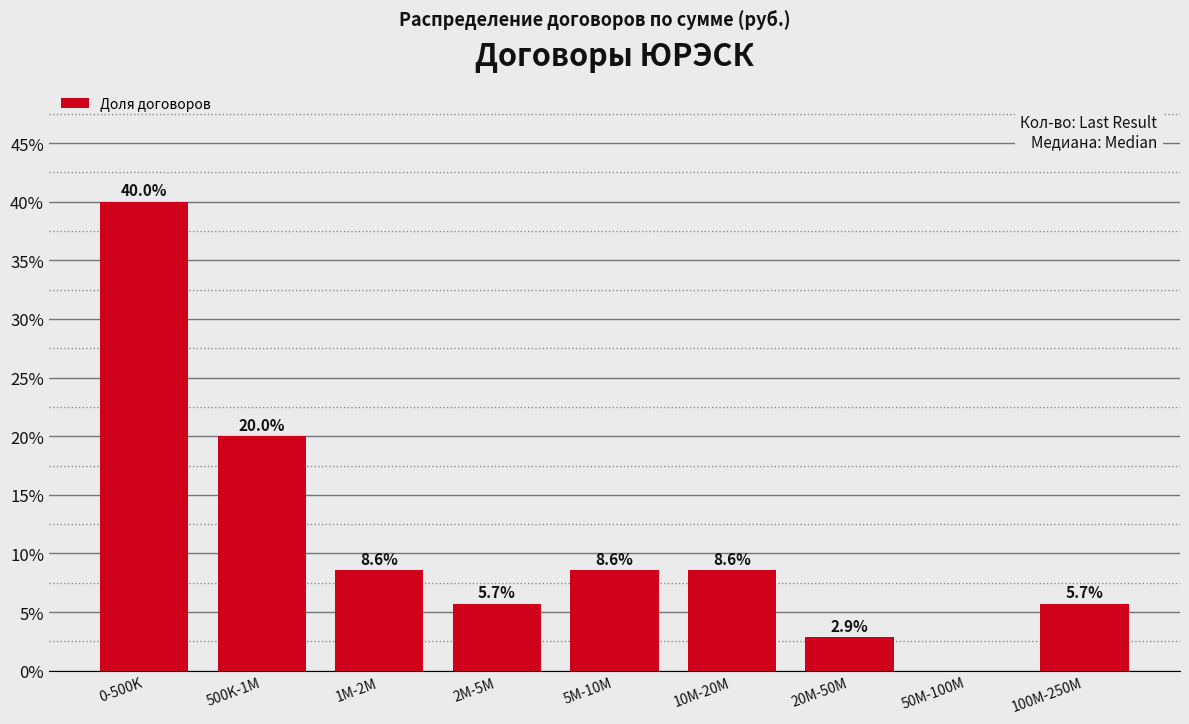

Reading right to left, transcribe all the data shown in this chart.

100M-250M=5.7	50M-100M=0.0	20M-50M=2.9	10M-20M=8.6	5M-10M=8.6	2M-5M=5.7	1M-2M=8.6	500K-1M=20.0	0-500K=40.0